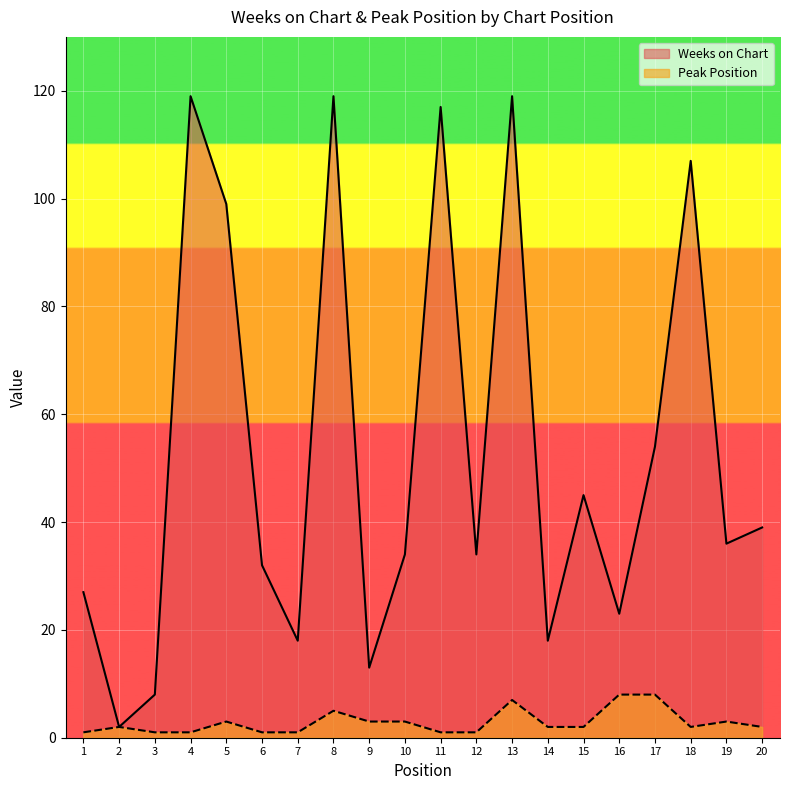

Which label corresponds to the smallest value in the chart?

1